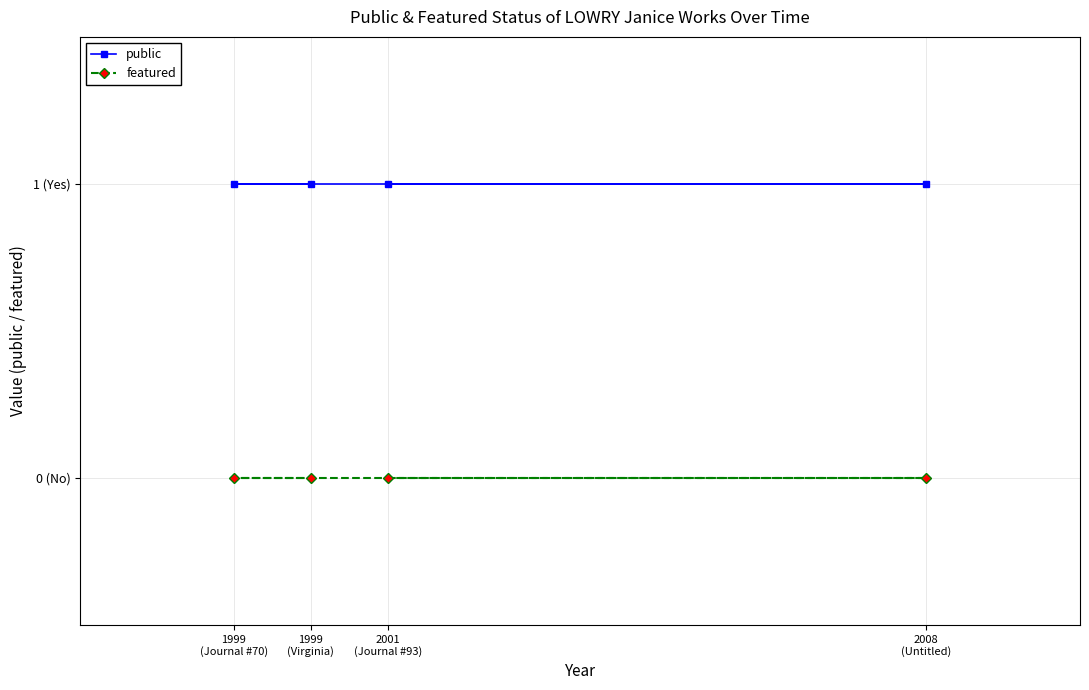

Between 2001
(Journal #93) and 1999
(Virginia), which is larger?

2001
(Journal #93)